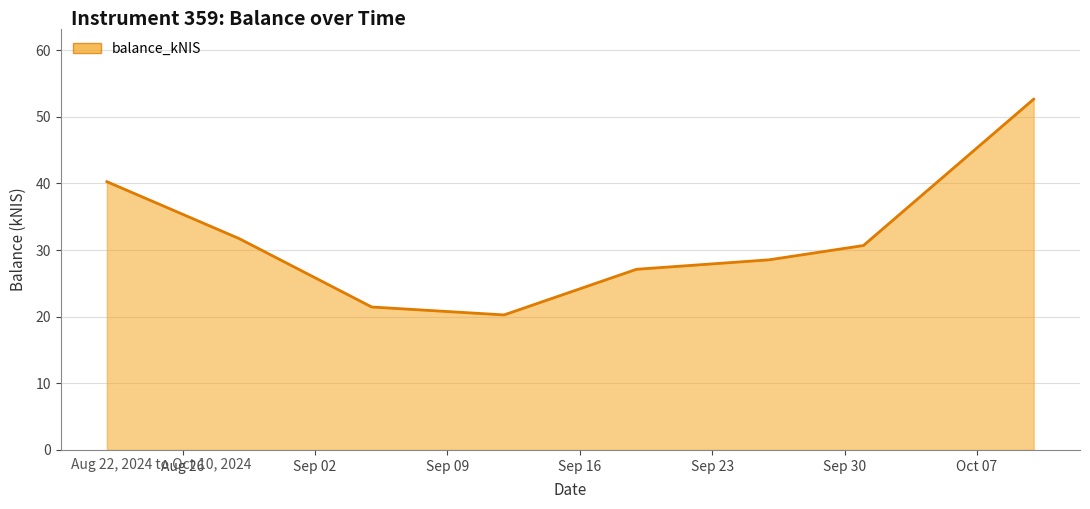

What is the average value?

31.6